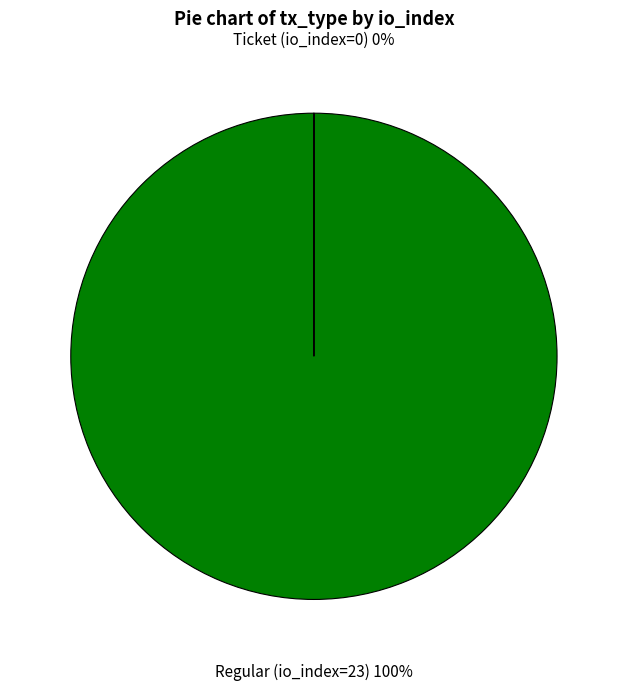

Does any single category account for the majority?

Yes